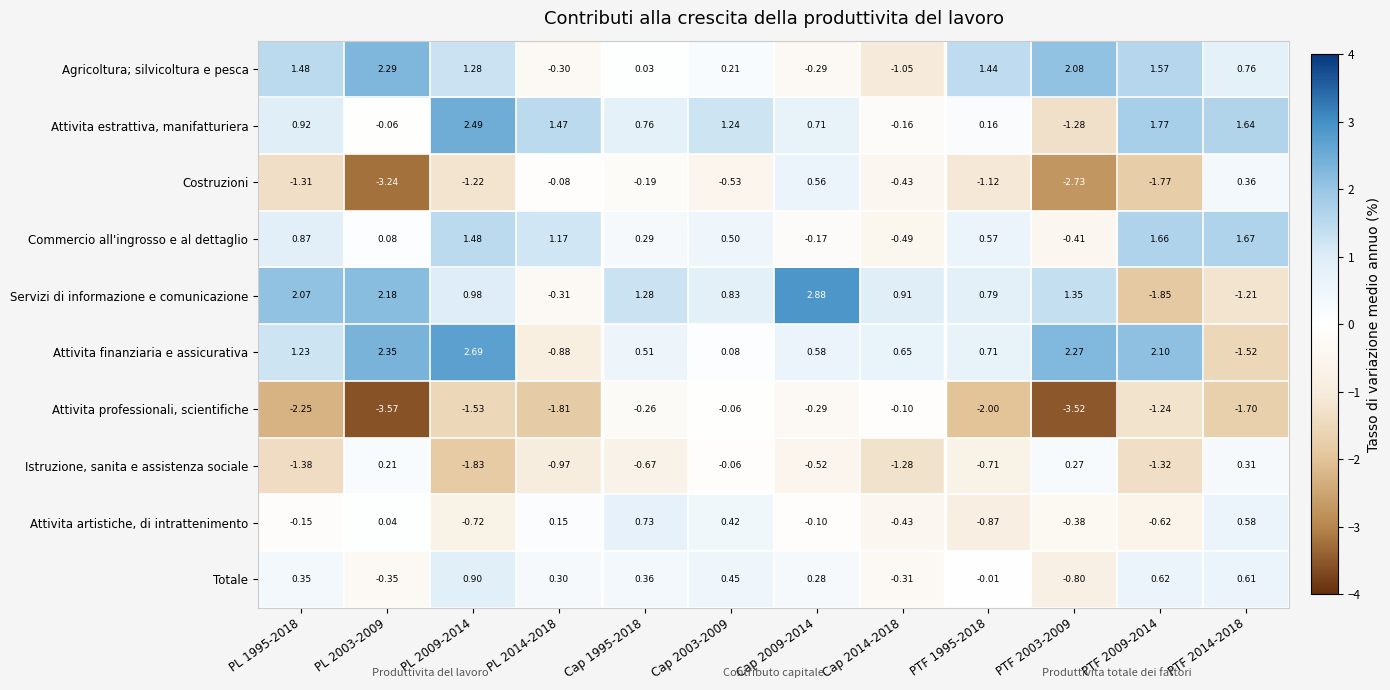

At PL 1995-2018, list the series in order from largest to smallest.

Servizi di informazione e comunicazione, Agricoltura; silvicoltura e pesca, Attivita finanziaria e assicurativa, Attivita estrattiva, manifatturiera, Commercio all'ingrosso e al dettaglio, Totale, Attivita artistiche, di intrattenimento, Costruzioni, Istruzione, sanita e assistenza sociale, Attivita professionali, scientifiche